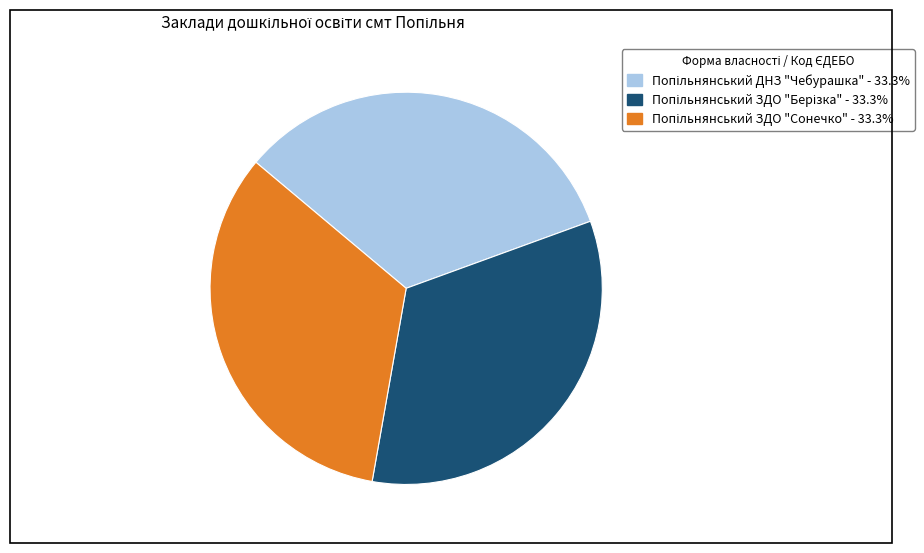

Is there a majority slice in this chart?

No